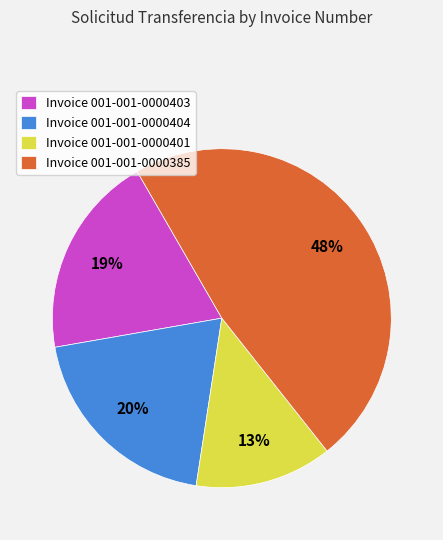

What is the smallest slice in the pie chart?

Invoice 001-001-0000401